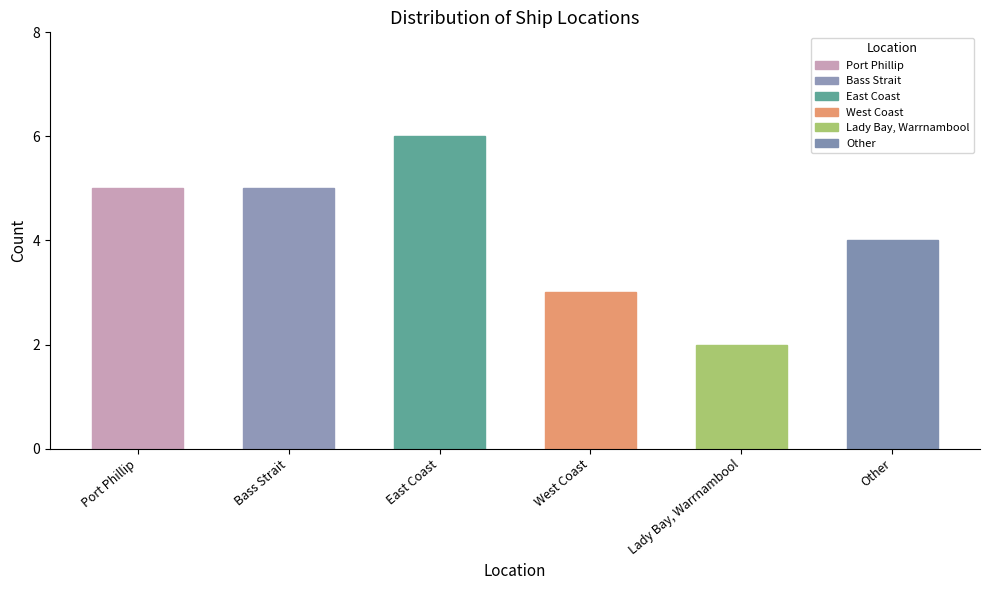

What is the difference between the second highest and minimum values?

3